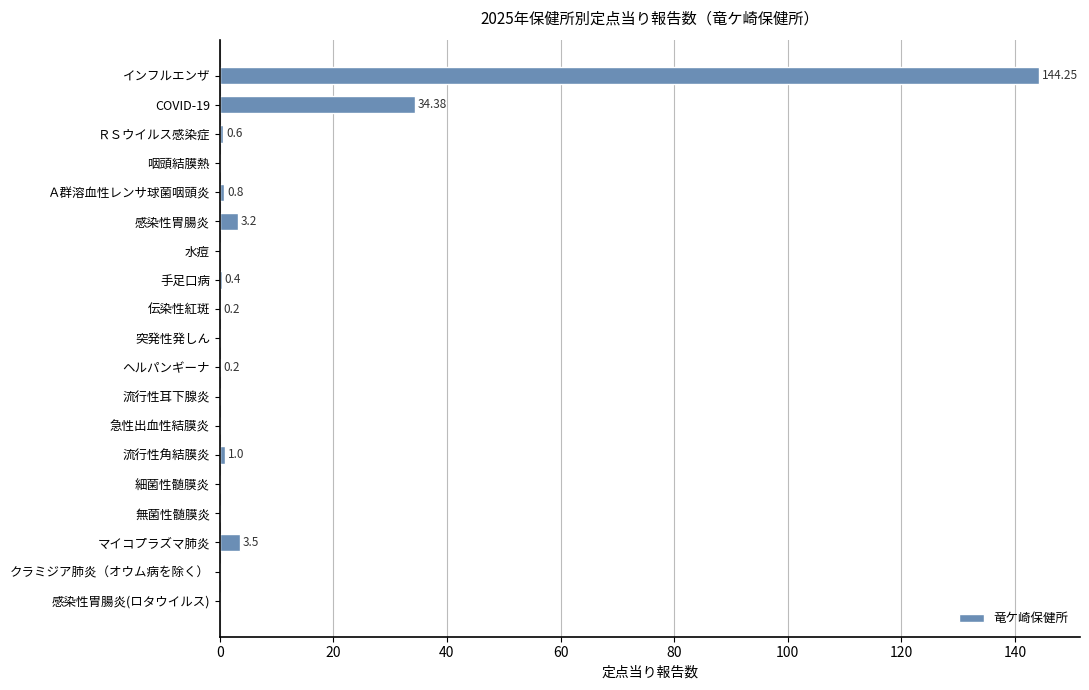

Are the bars horizontal?

Yes